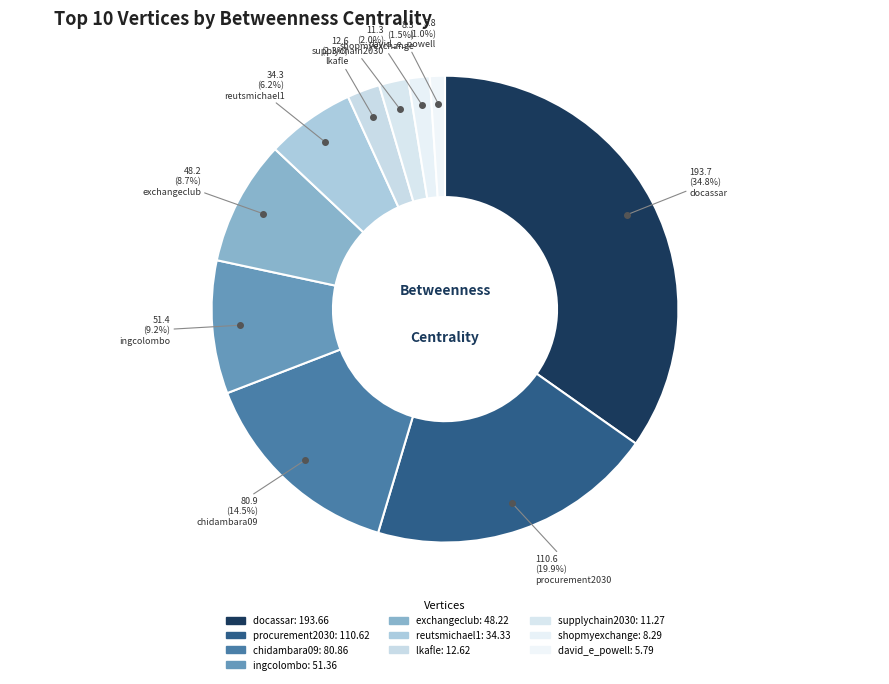

What is the ratio of the value at docassar to the value at ingcolombo?

3.8